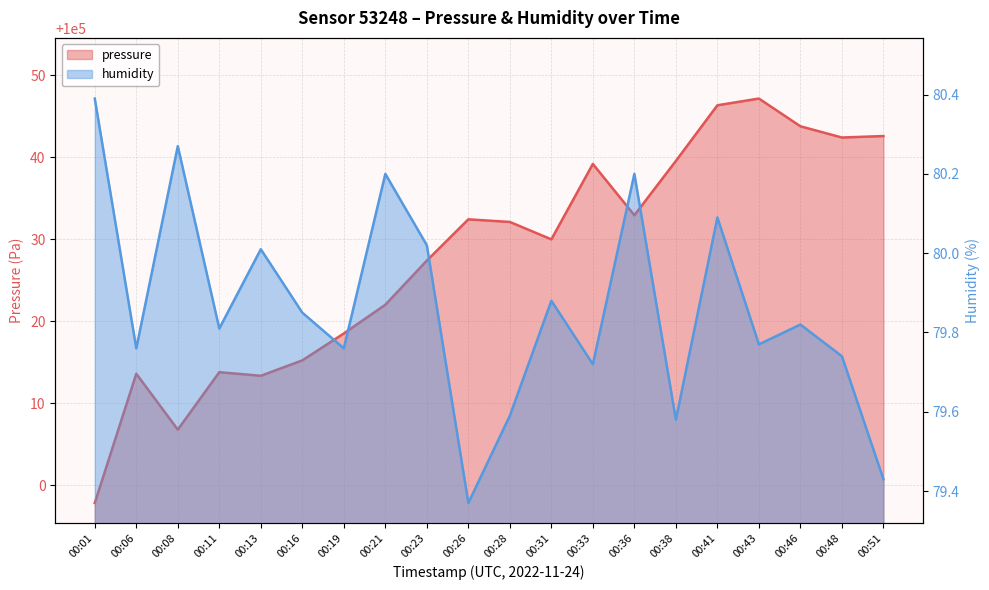

Is it true that humidity equals 80.3 at 00:08?

True